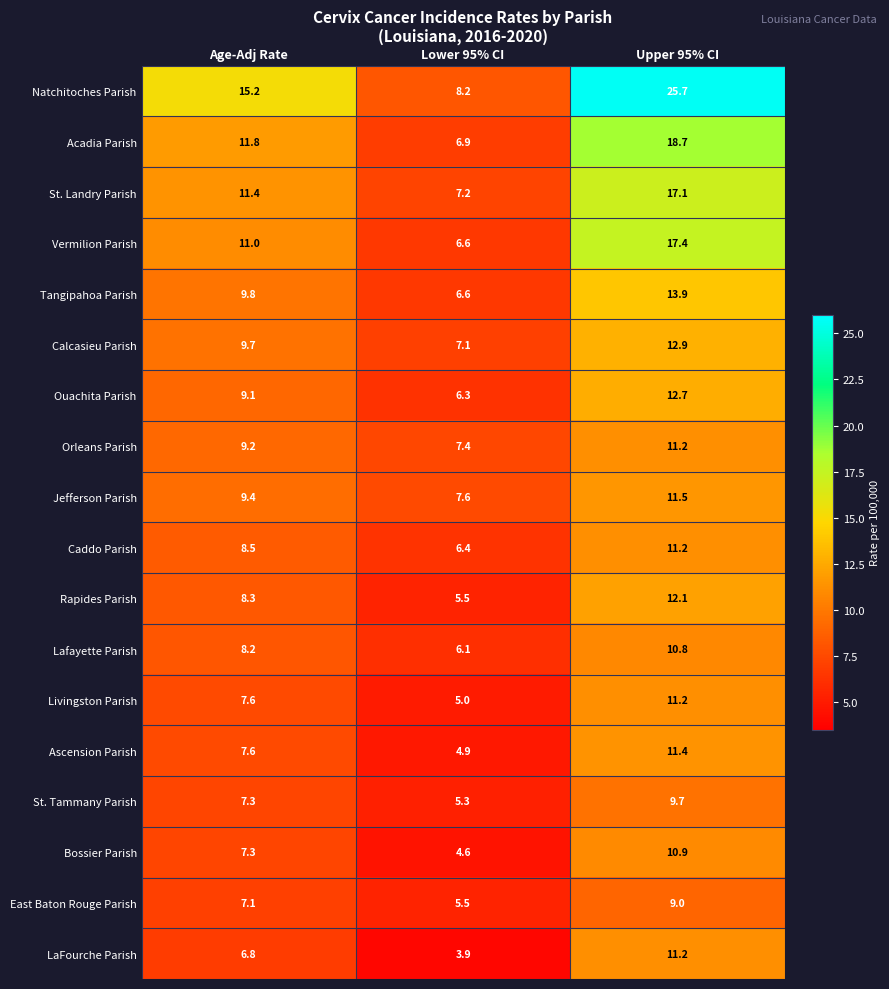

What is the smallest value displayed?

3.9